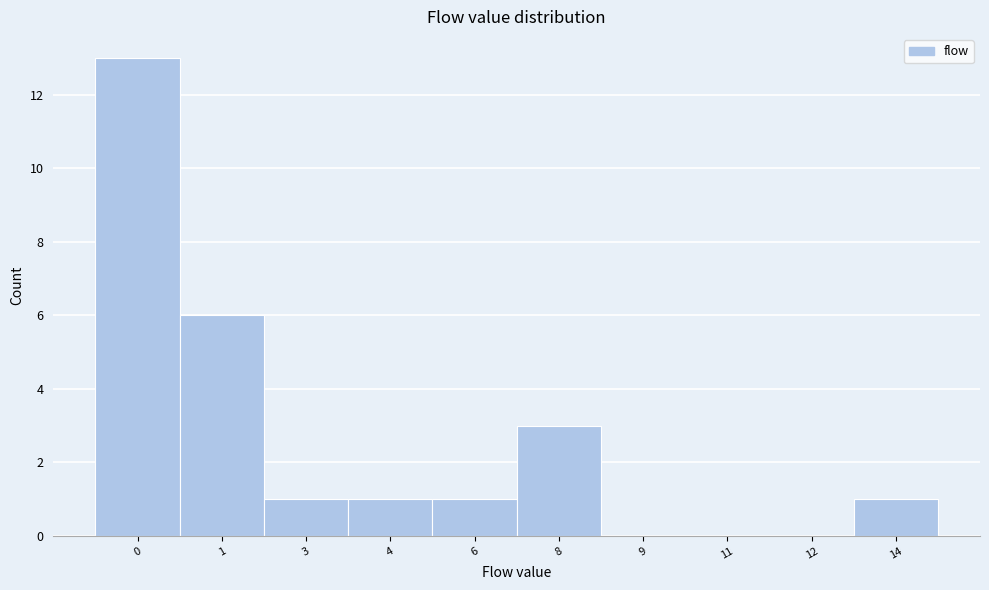

Reading left to right, transcribe all the data shown in this chart.

0=13	1=6	3=1	4=1	6=1	8=3	9=0	11=0	12=0	14=1